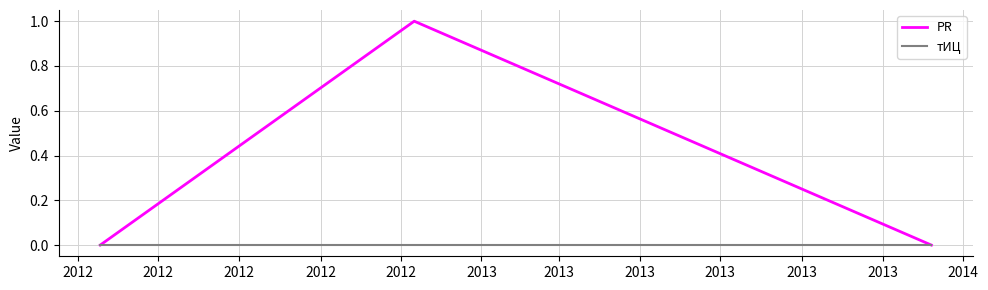

Reading left to right, list all the values displayed in this chart.

PR: 0	1	0
тИЦ: 0	0	0